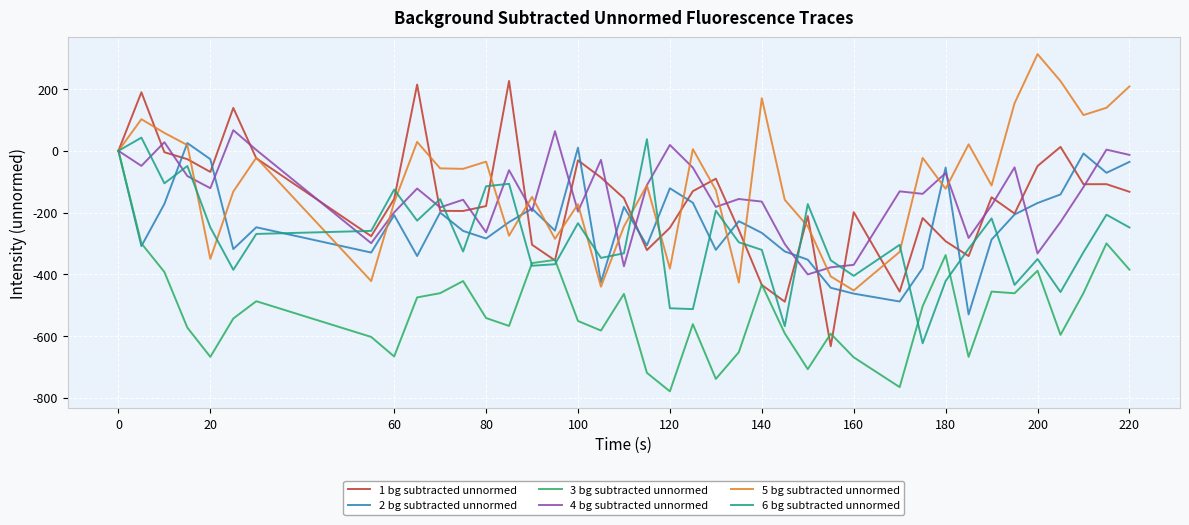

What is the minimum value for 2 bg subtracted unnormed?

-530.1